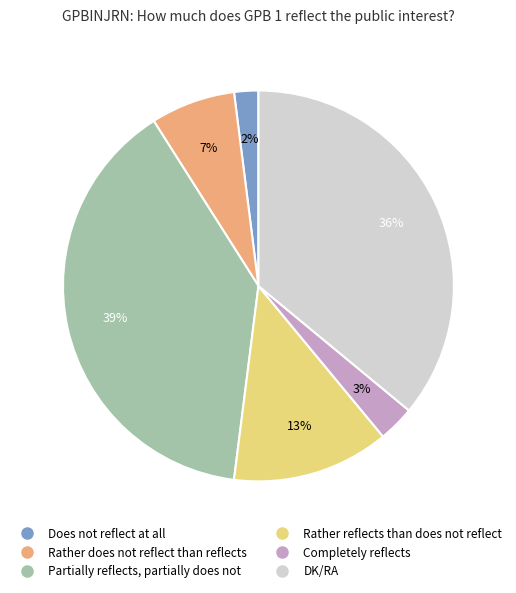

To the nearest percent, what is the average slice percentage?

17%